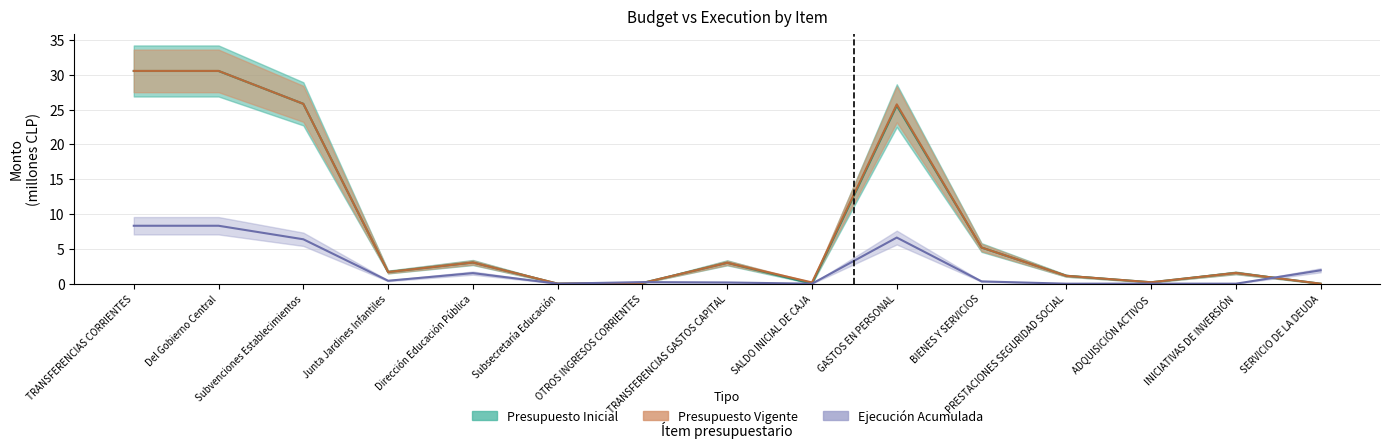

Which category has the lowest value in the Presupuesto Inicial series?

SALDO INICIAL DE CAJA